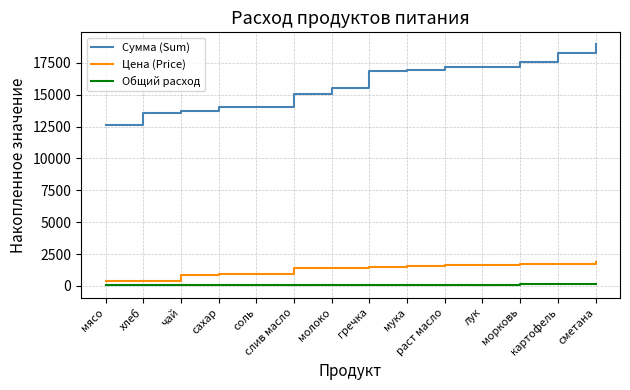

Read the Сумма (Sum) value at соль.

14064.3